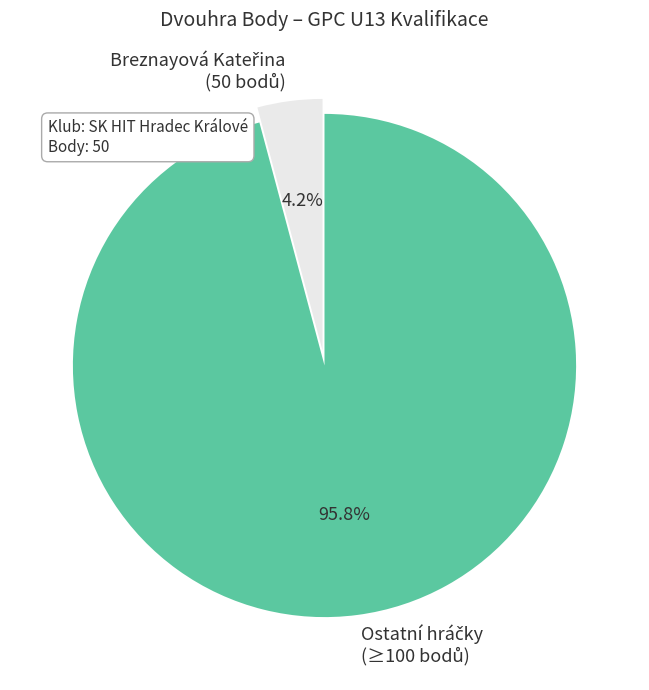

How many segments does this pie chart have?

2